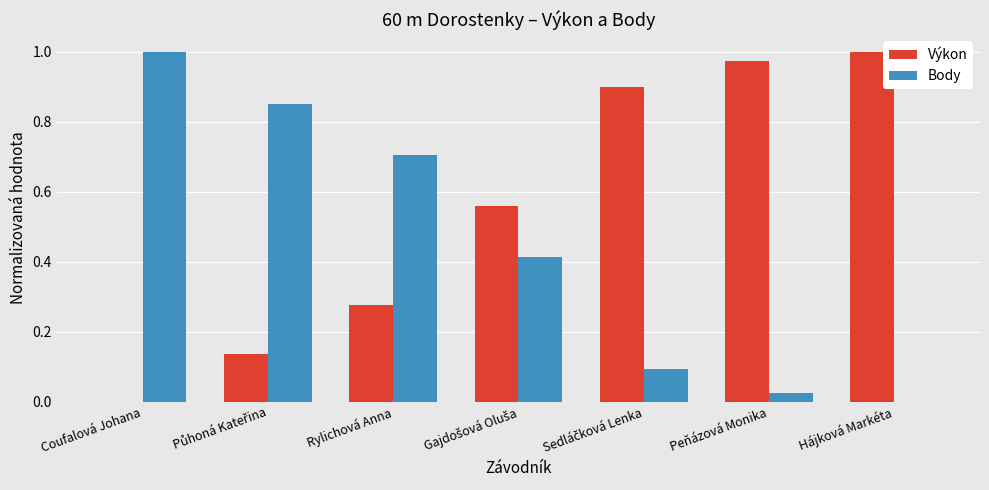

Is it true that Body equals 0.7 at Rylichová Anna?

True